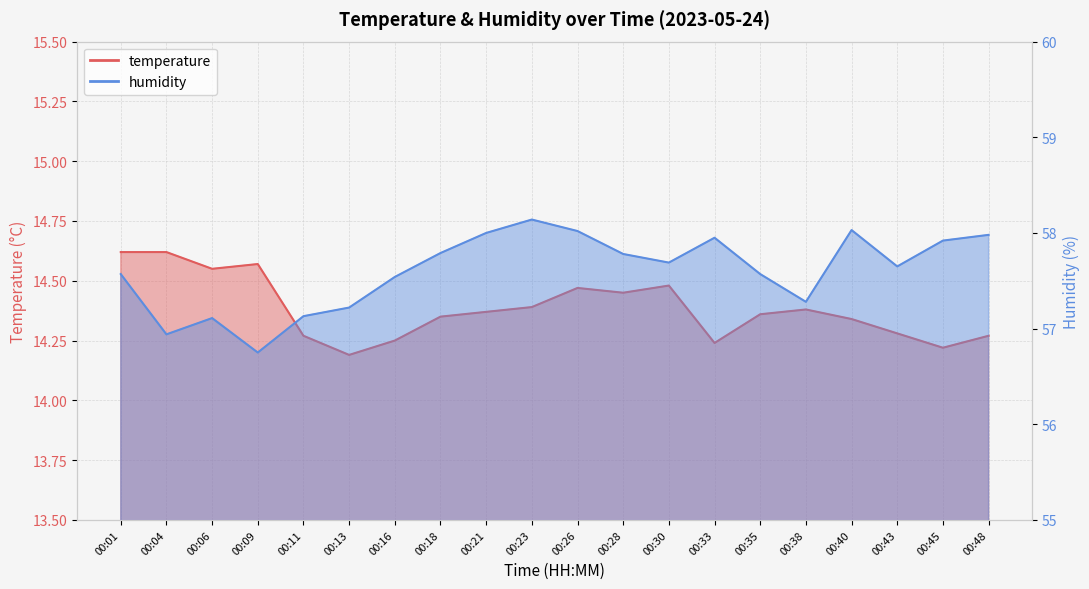

Is it true that humidity equals 98.0 at 00:30?

False